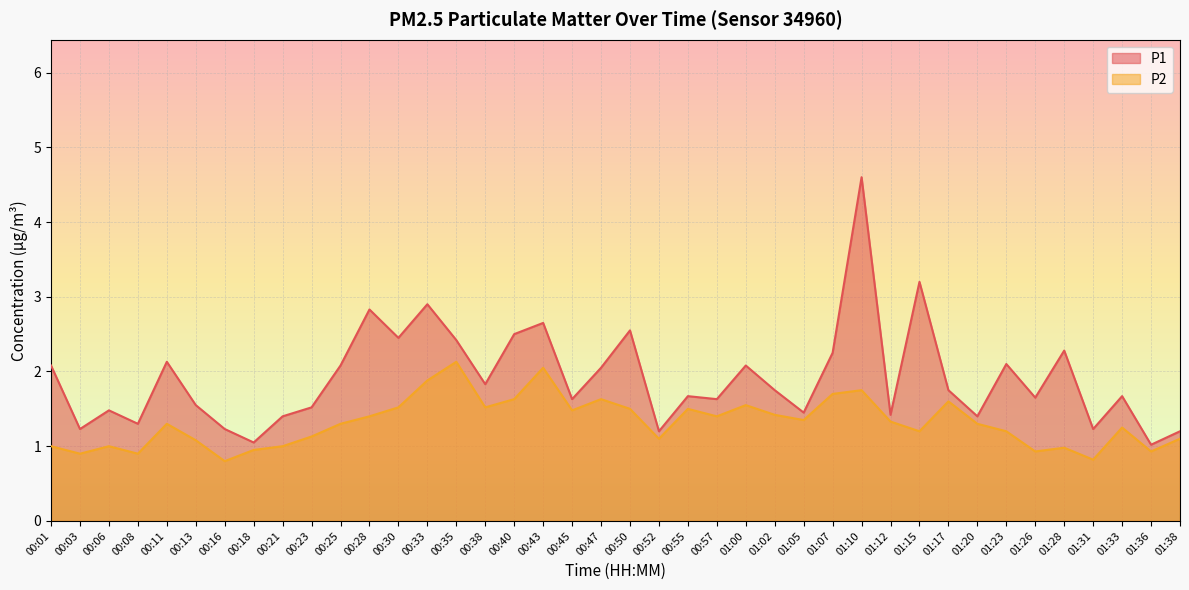

Reading left to right, what are all the values shown in this chart?

P1: 00:01=2.1	00:03=1.2	00:06=1.5	00:08=1.3	00:11=2.1	00:13=1.6	00:16=1.2	00:18=1.1	00:21=1.4	00:23=1.5	00:25=2.1	00:28=2.8	00:30=2.5	00:33=2.9	00:35=2.4	00:38=1.8	00:40=2.5	00:43=2.6	00:45=1.6	00:47=2.0	00:50=2.5	00:52=1.2	00:55=1.7	00:57=1.6	01:00=2.1	01:02=1.8	01:05=1.4	01:07=2.2	01:10=4.6	01:12=1.4	01:15=3.2	01:17=1.8	01:20=1.4	01:23=2.1	01:26=1.6	01:28=2.3	01:31=1.2	01:33=1.7	01:36=1.0	01:38=1.2
P2: 00:01=1.0	00:03=0.9	00:06=1.0	00:08=0.9	00:11=1.3	00:13=1.1	00:16=0.8	00:18=0.9	00:21=1.0	00:23=1.1	00:25=1.3	00:28=1.4	00:30=1.5	00:33=1.9	00:35=2.1	00:38=1.5	00:40=1.6	00:43=2.0	00:45=1.5	00:47=1.6	00:50=1.5	00:52=1.1	00:55=1.5	00:57=1.4	01:00=1.6	01:02=1.4	01:05=1.4	01:07=1.7	01:10=1.8	01:12=1.3	01:15=1.2	01:17=1.6	01:20=1.3	01:23=1.2	01:26=0.9	01:28=1.0	01:31=0.8	01:33=1.2	01:36=0.9	01:38=1.1